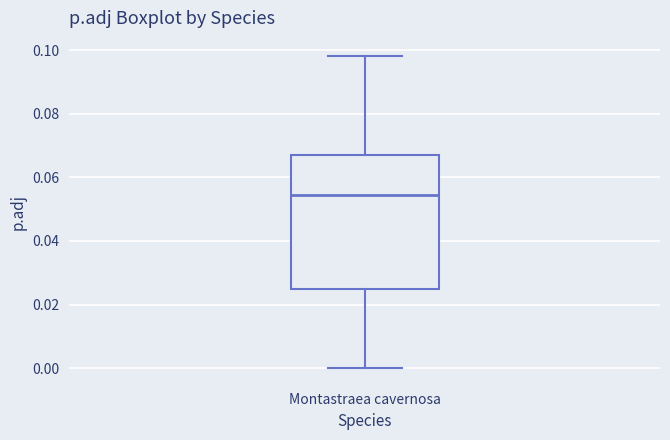

Transcribe this box plot: give where the median line is, the range the box spans, and where the two whiskers end, as read against the y-axis. The values are not printed on the chart, so give them approximately, as read against the axis.

median 0.054, box 0.026 to 0.068, whiskers 0.000 to 0.098